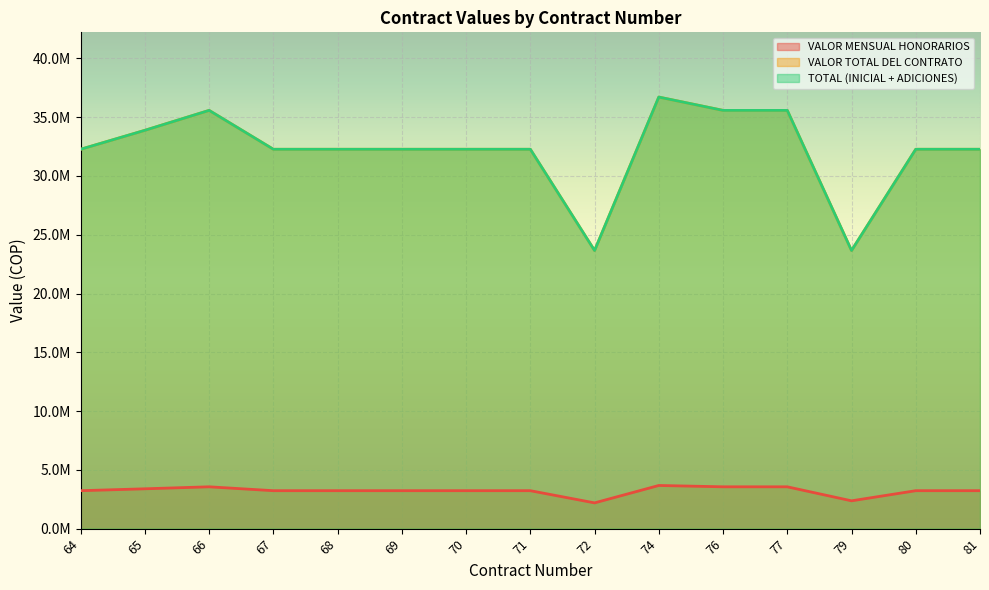

What are all the series names shown in the legend?

VALOR MENSUAL HONORARIOS, VALOR TOTAL DEL CONTRATO, TOTAL (INICIAL + ADICIONES)